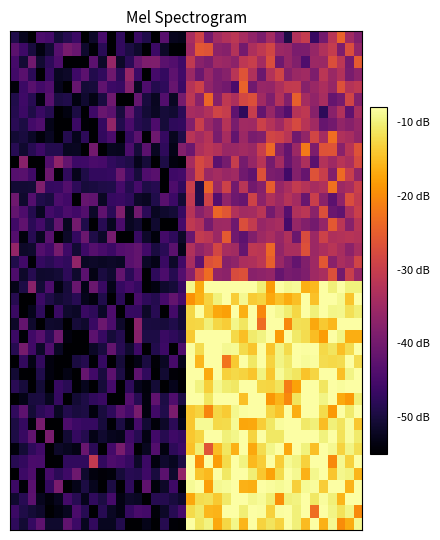

Count the number of categories in the chart.

40